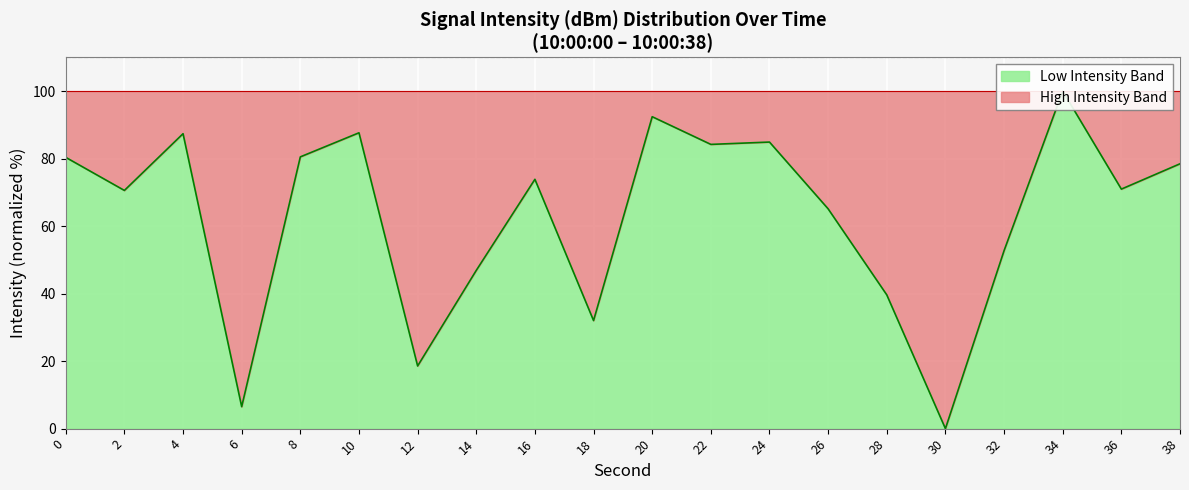

Reading right to left, transcribe all the data shown in this chart.

78.5	70.9	100.0	52.7	0.0	39.6	65.1	84.9	84.2	92.4	32.0	73.9	46.9	18.6	87.6	80.5	6.5	87.4	70.6	80.4